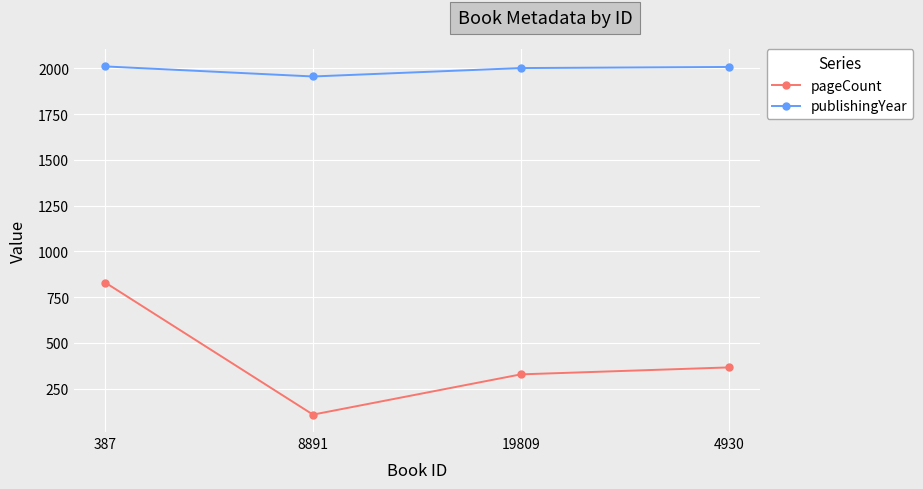

What is the sum of all publishingYear values?

7977